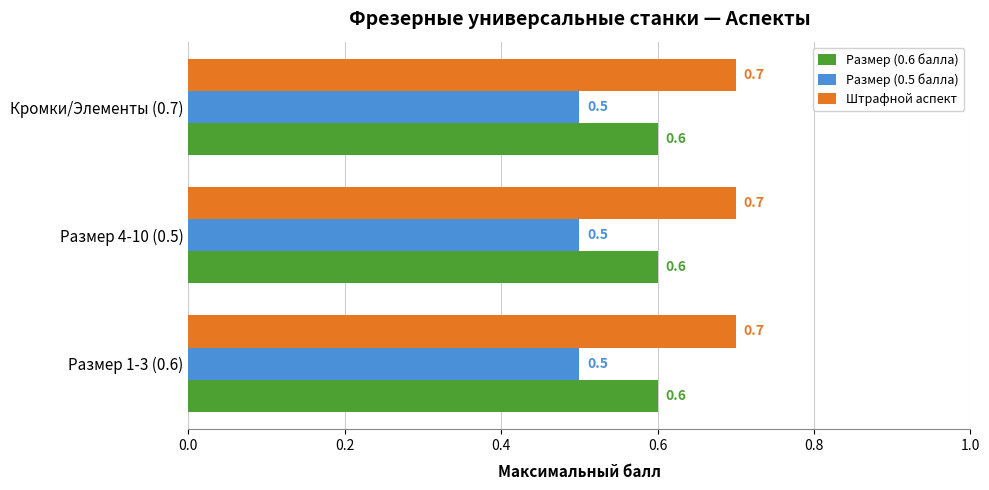

What is the average value of the Размер (0.5 балла) series?

0.5